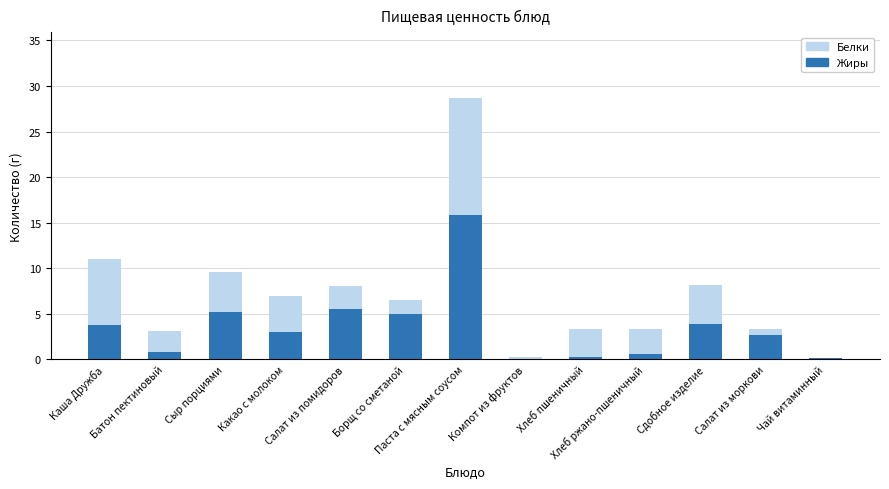

Rank the categories by Белки value from highest to lowest.

Паста с мясным соусом, Каша Дружба, Сыр порциями, Сдобное изделие, Салат из помидоров, Какао с молоком, Борщ со сметаной, Салат из моркови, Хлеб пшеничный, Хлеб ржано-пшеничный, Батон пектиновый, Компот из фруктов, Чай витаминный